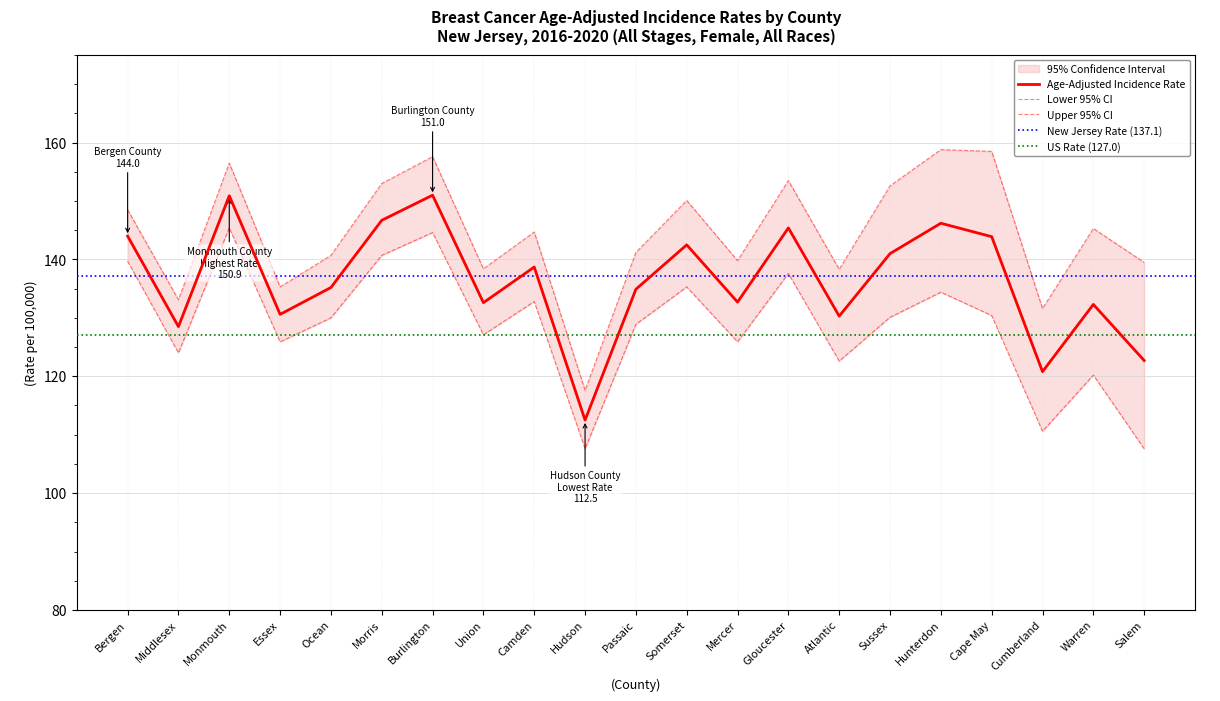

What value does the Lower 95% CI series have at Gloucester?

137.6